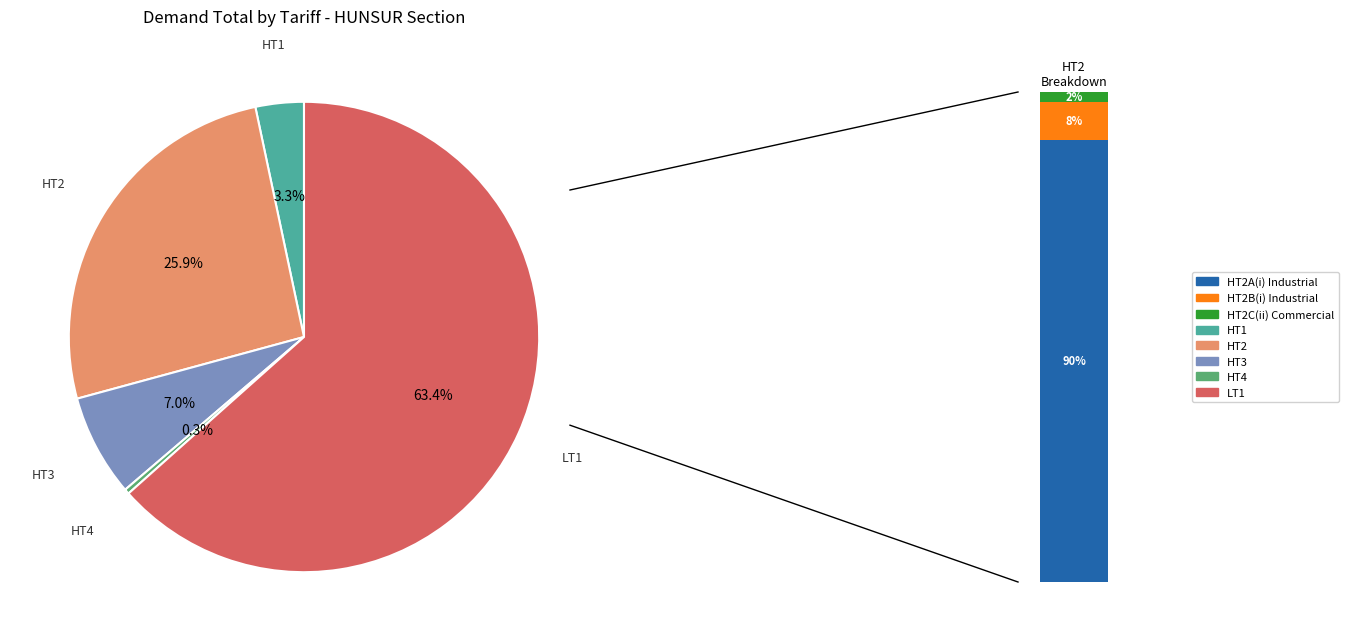

Is it true that LT1 is 70% of the pie?

False